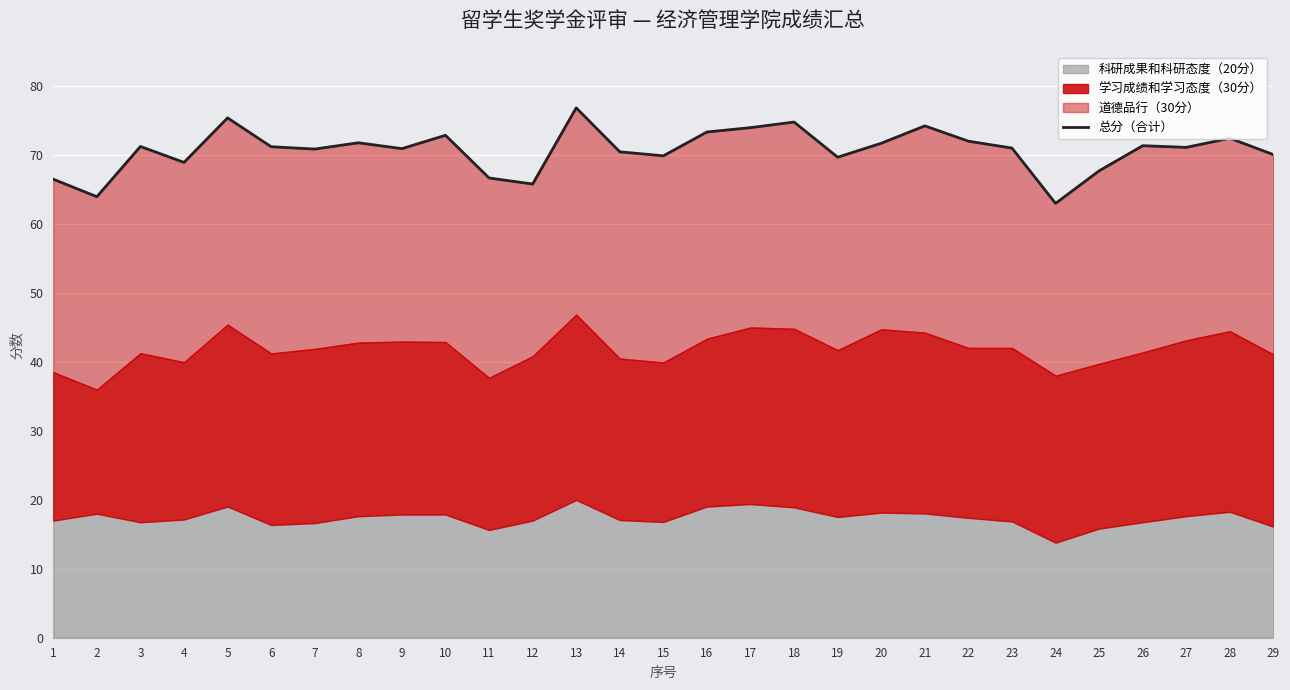

List the labels in order of value, smallest first.

24, 2, 12, 1, 11, 25, 4, 19, 15, 29, 14, 7, 9, 23, 27, 6, 3, 26, 20, 8, 22, 28, 10, 16, 17, 21, 18, 5, 13